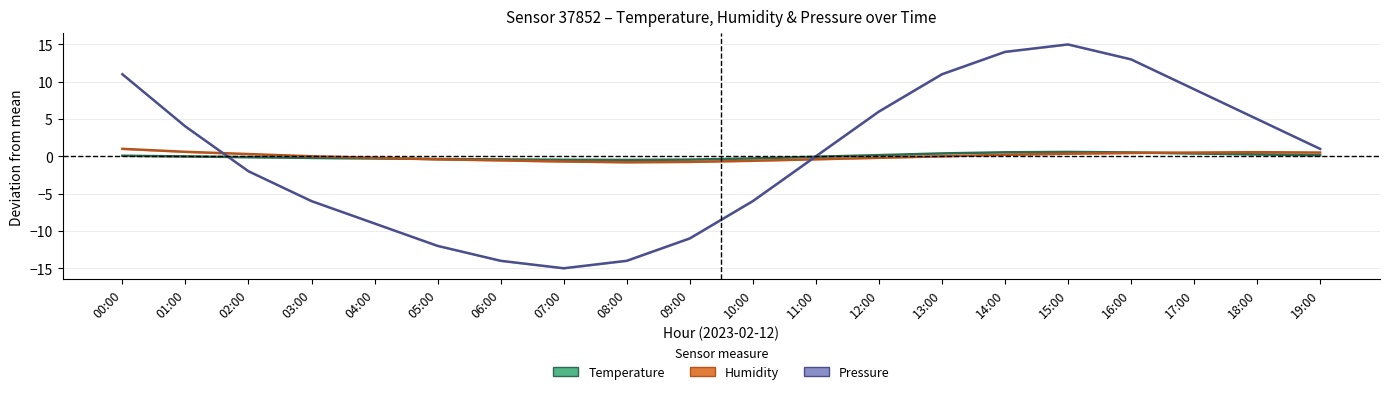

What is the difference between the maximum and second lowest values in the humidity series?

1.8